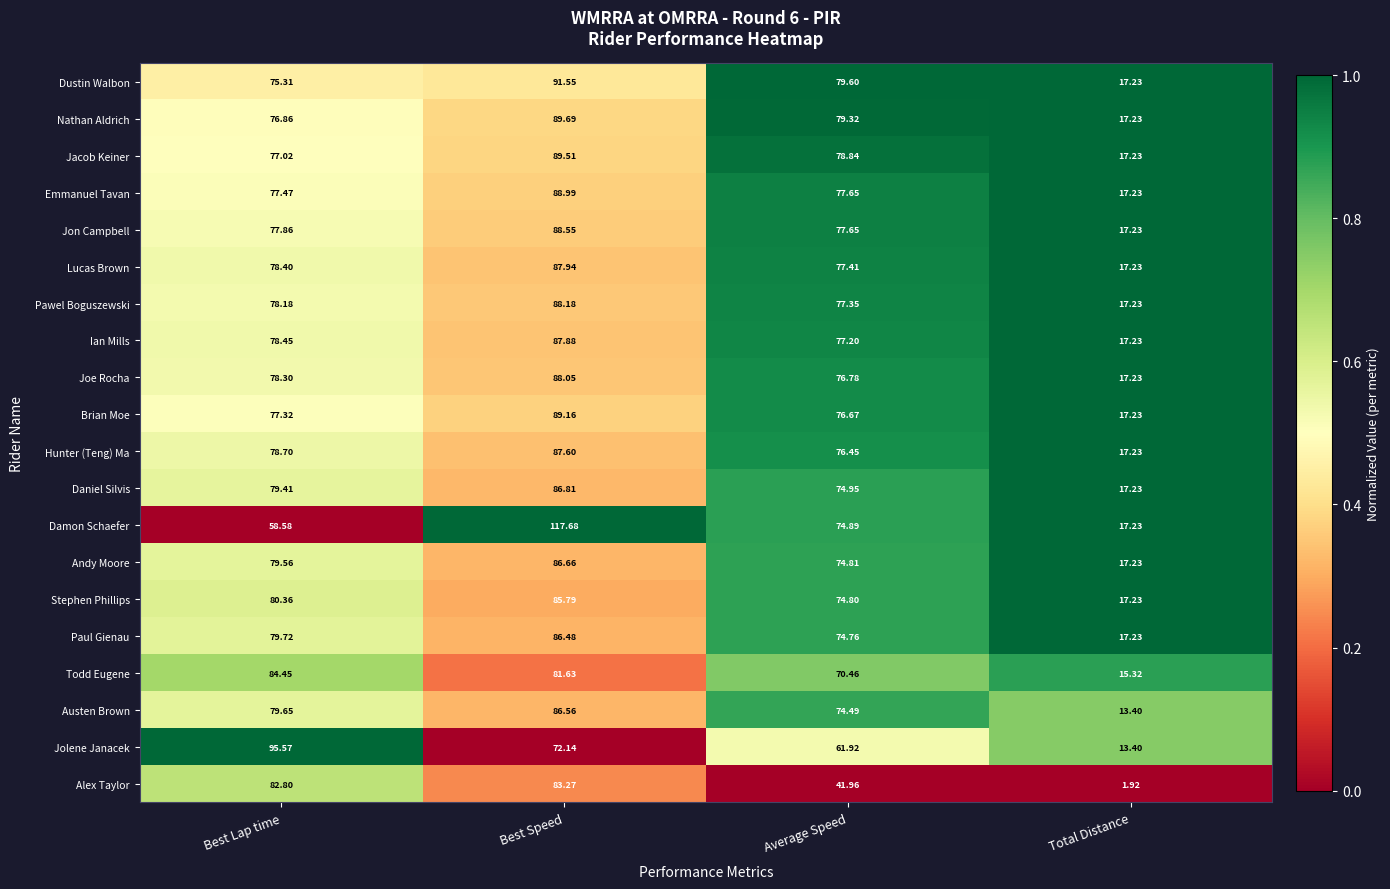

What is the difference between the highest and lowest values at Best Lap time?

37.0